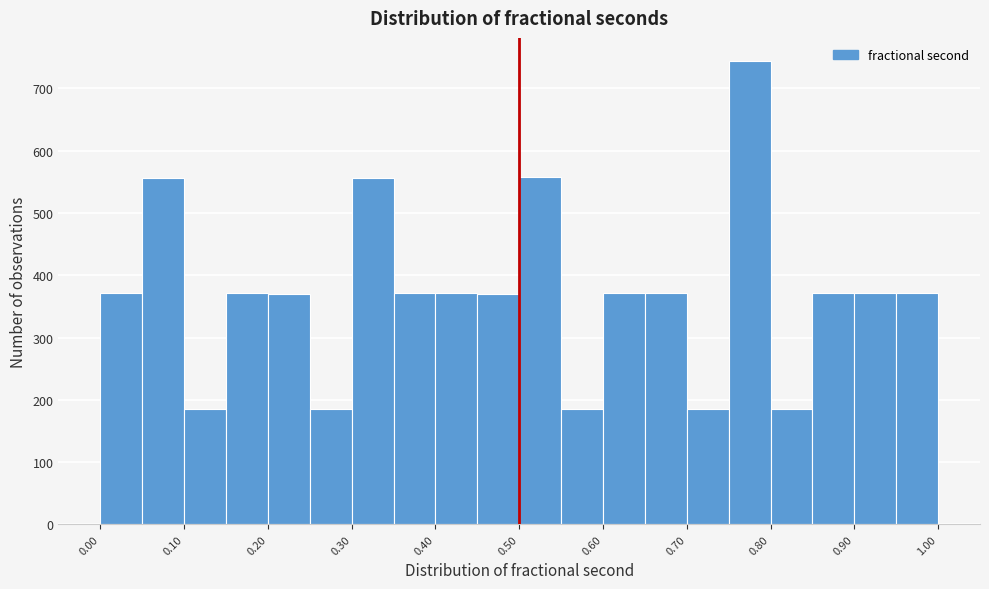

How tall is the bar that spans 0.55 to 0.60 on the x-axis? The values are not printed on the chart, so give them approximately, as read against the axis.

190